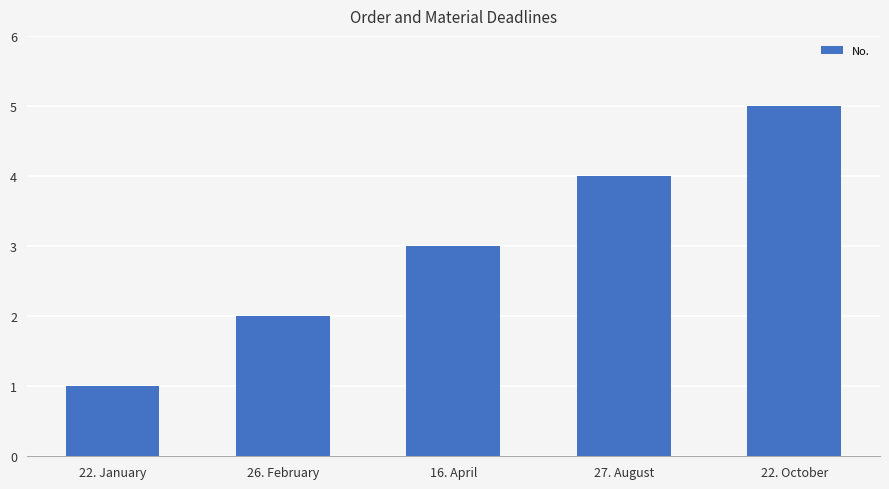

What is the change in value from 22. January to 16. April?

+2